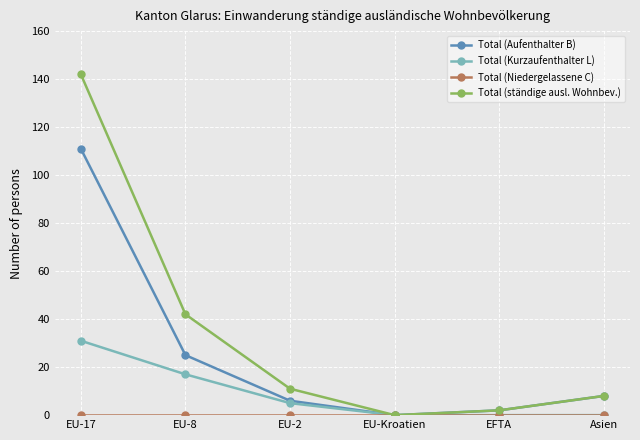

What is the difference between the Total (Aufenthalter B) values at EFTA and EU-2?

4